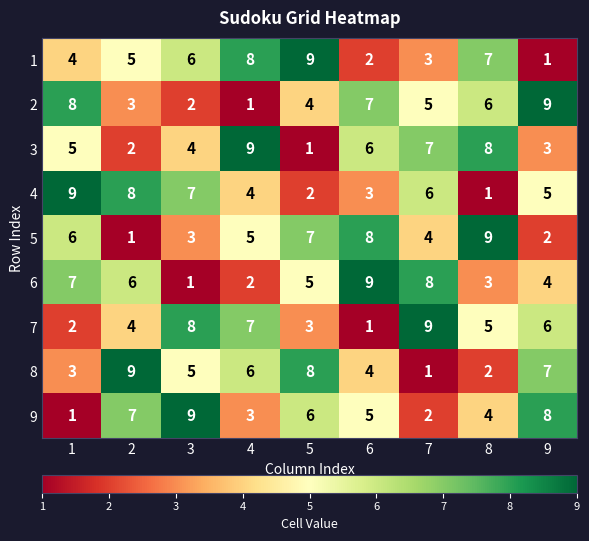

What is the total value across all series at 6?

45